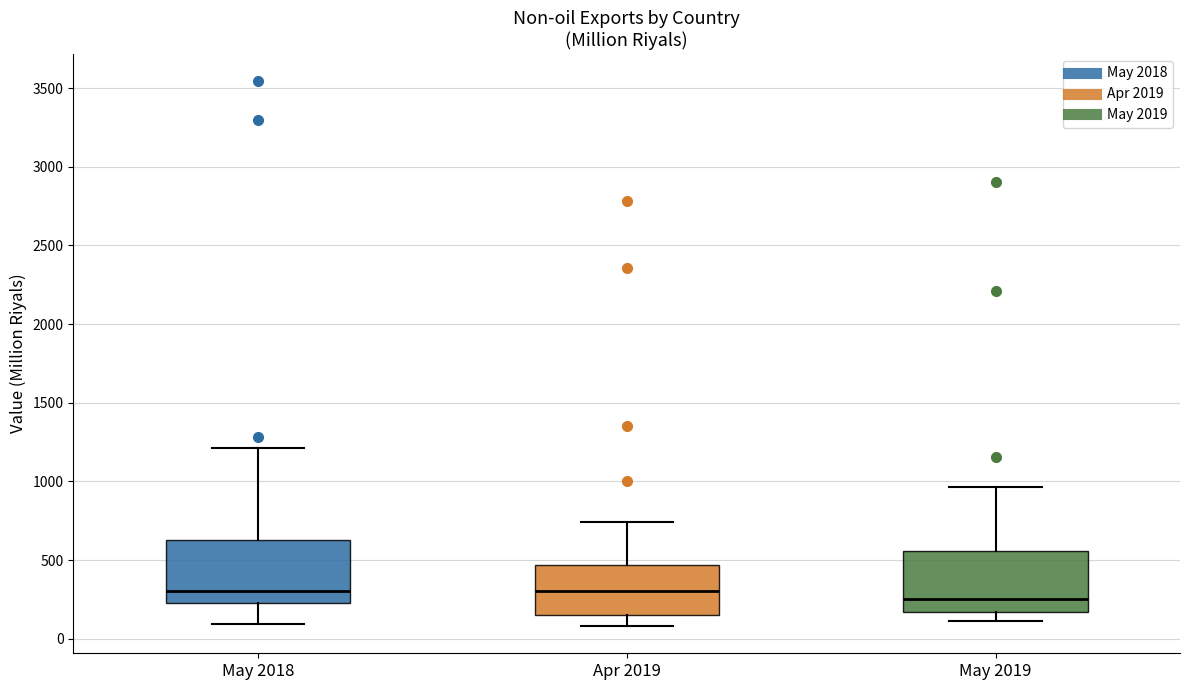

Reading left to right, transcribe this box plot: for each box, give where its median line is, the range the box spans, and where its two whiskers end, as read against the y-axis. The values are not printed on the chart, so give them approximately, as read against the axis.

May 2018: median 300, box 250 to 650, whiskers 100 to 1200
Apr 2019: median 300, box 150 to 450, whiskers 100 to 750
May 2019: median 250, box 150 to 550, whiskers 100 to 950